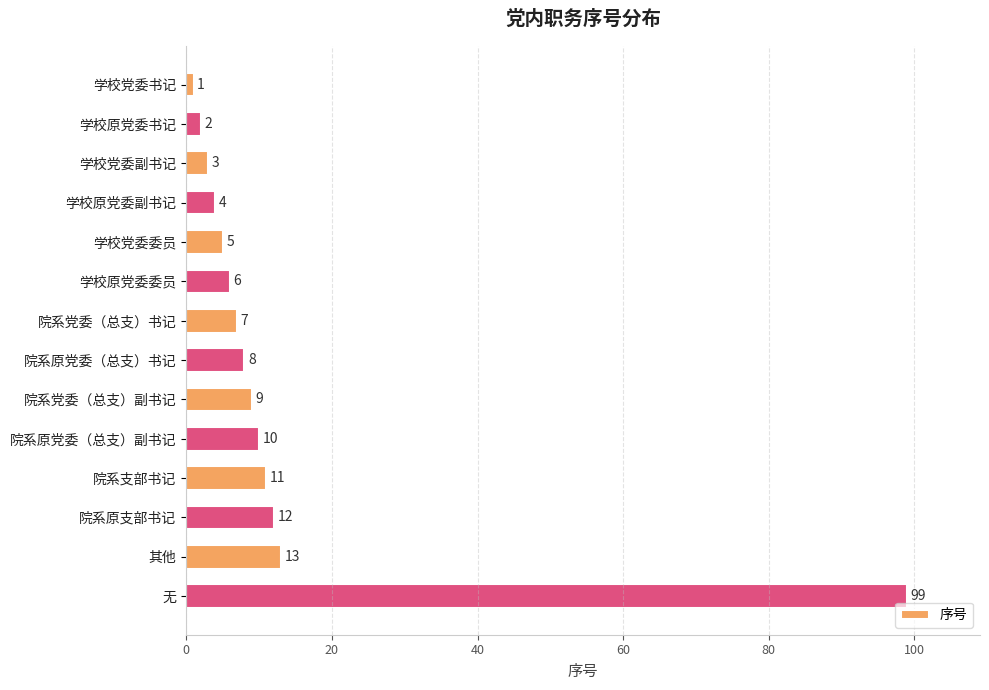

Rank the categories by value from highest to lowest.

无, 其他, 院系原支部书记, 院系支部书记, 院系原党委（总支）副书记, 院系党委（总支）副书记, 院系原党委（总支）书记, 院系党委（总支）书记, 学校原党委委员, 学校党委委员, 学校原党委副书记, 学校党委副书记, 学校原党委书记, 学校党委书记